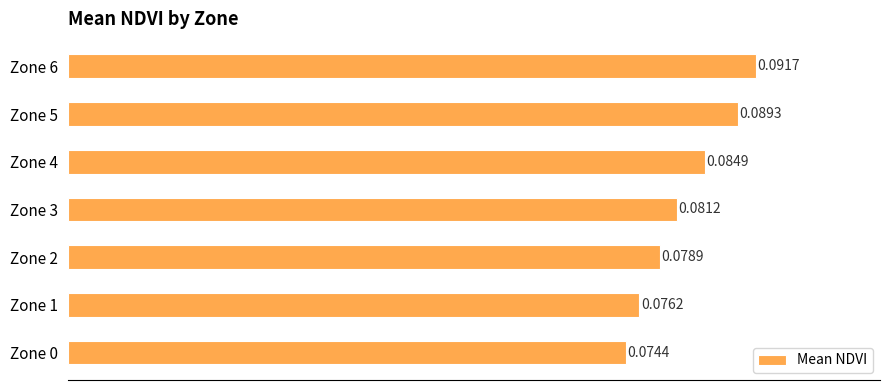

List the labels in order of value, largest first.

Zone 6, Zone 5, Zone 4, Zone 3, Zone 2, Zone 1, Zone 0